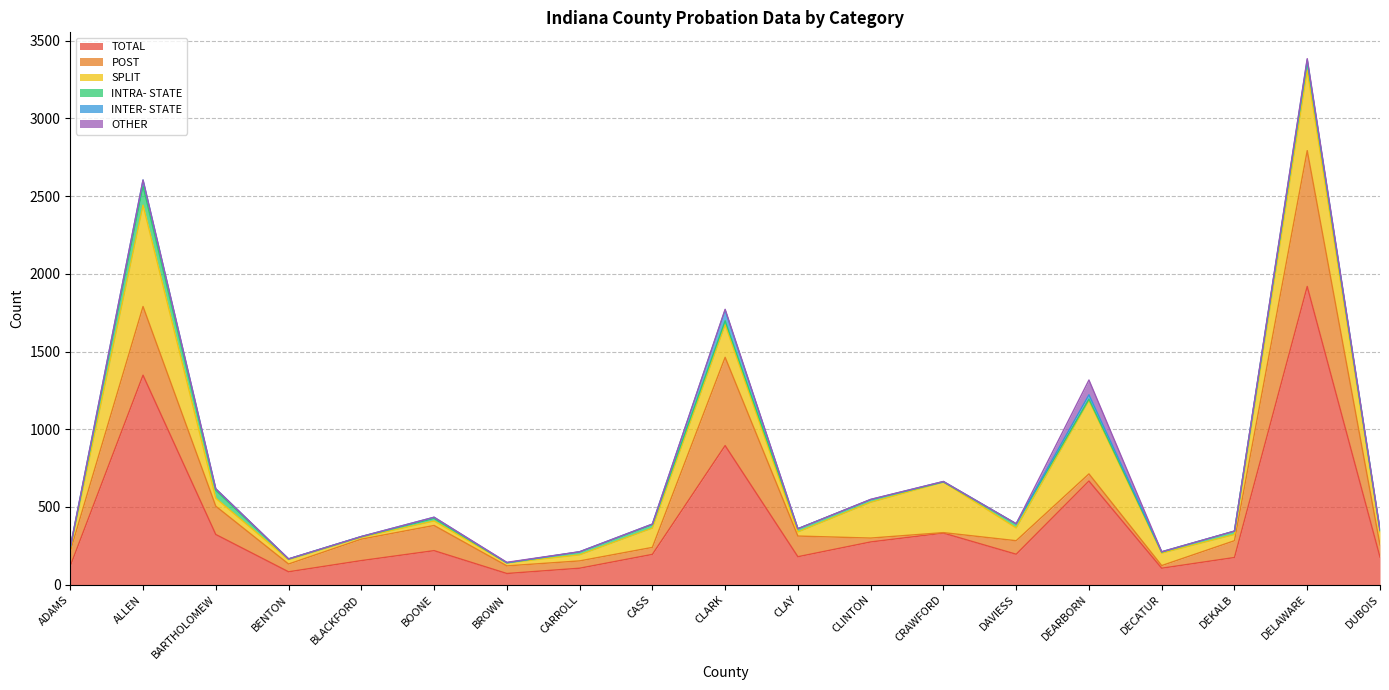

How many values in the OTHER series exceed 0?

5